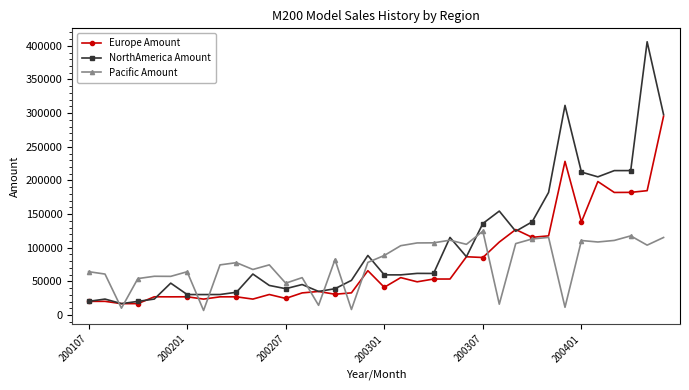

List the series in order of their peak value, highest first.

NorthAmerica Amount, Europe Amount, Pacific Amount